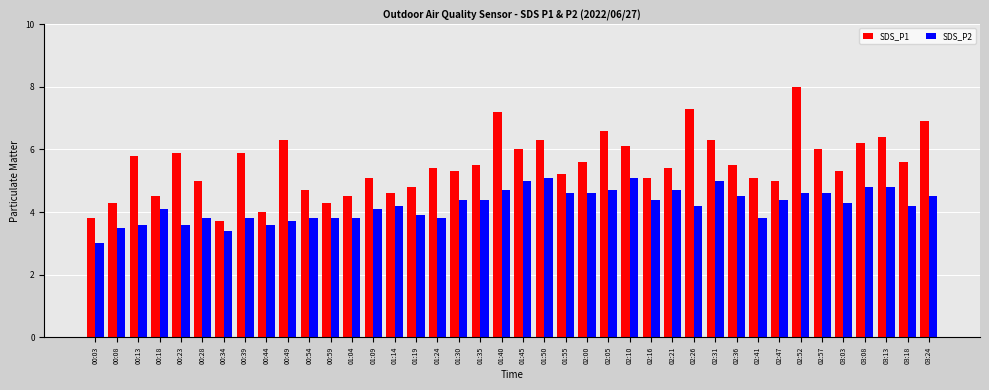

The value of SDS_P1 at 02:57 is 6.0. True or false?

True